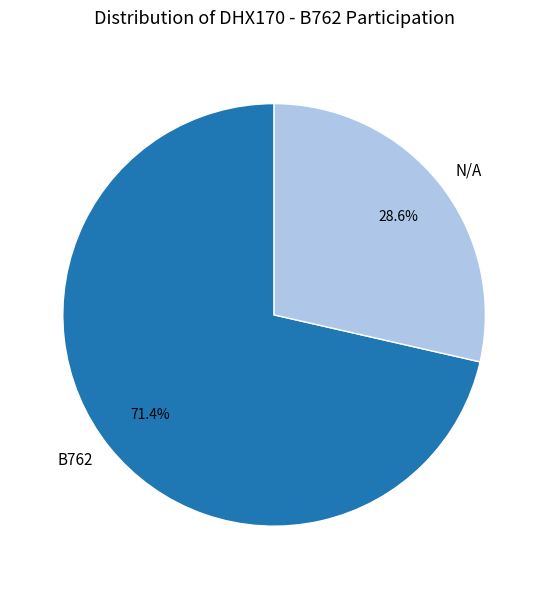

How many slices are in this pie chart?

2